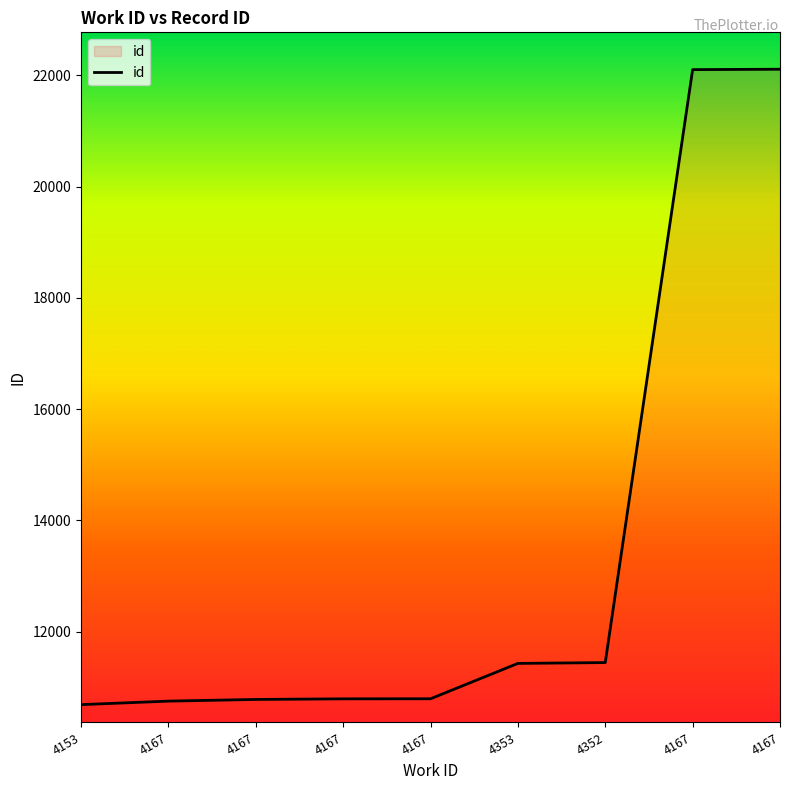

Reading left to right, transcribe all the data shown in this chart.

10688	10751	10781	10792	10793	11429	11444	22104	22111